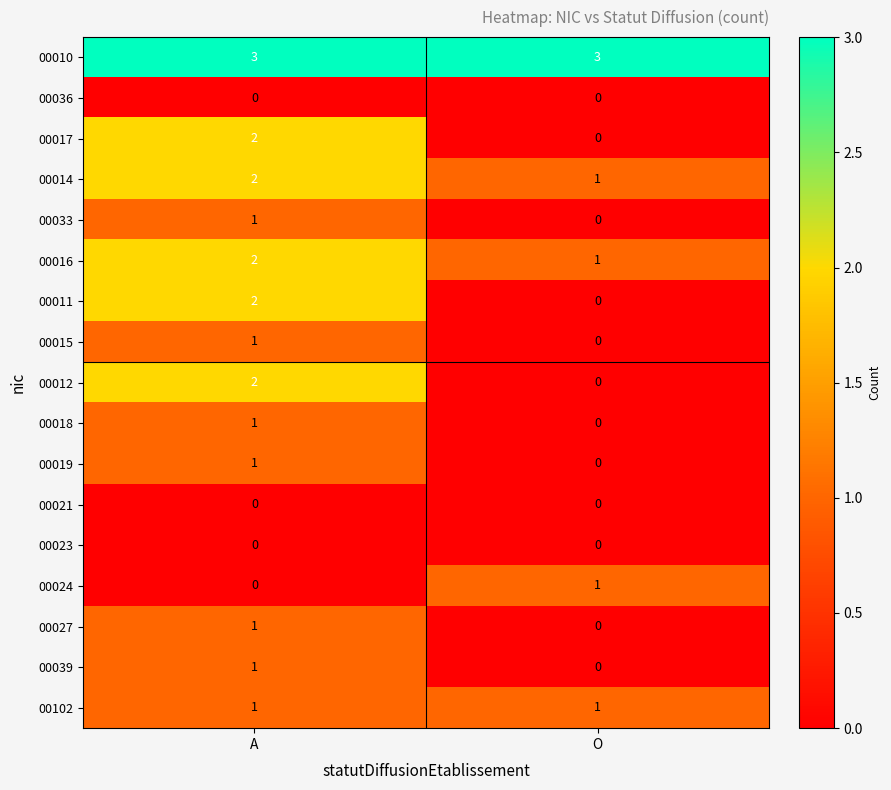

How many values in 00033 are above zero?

1